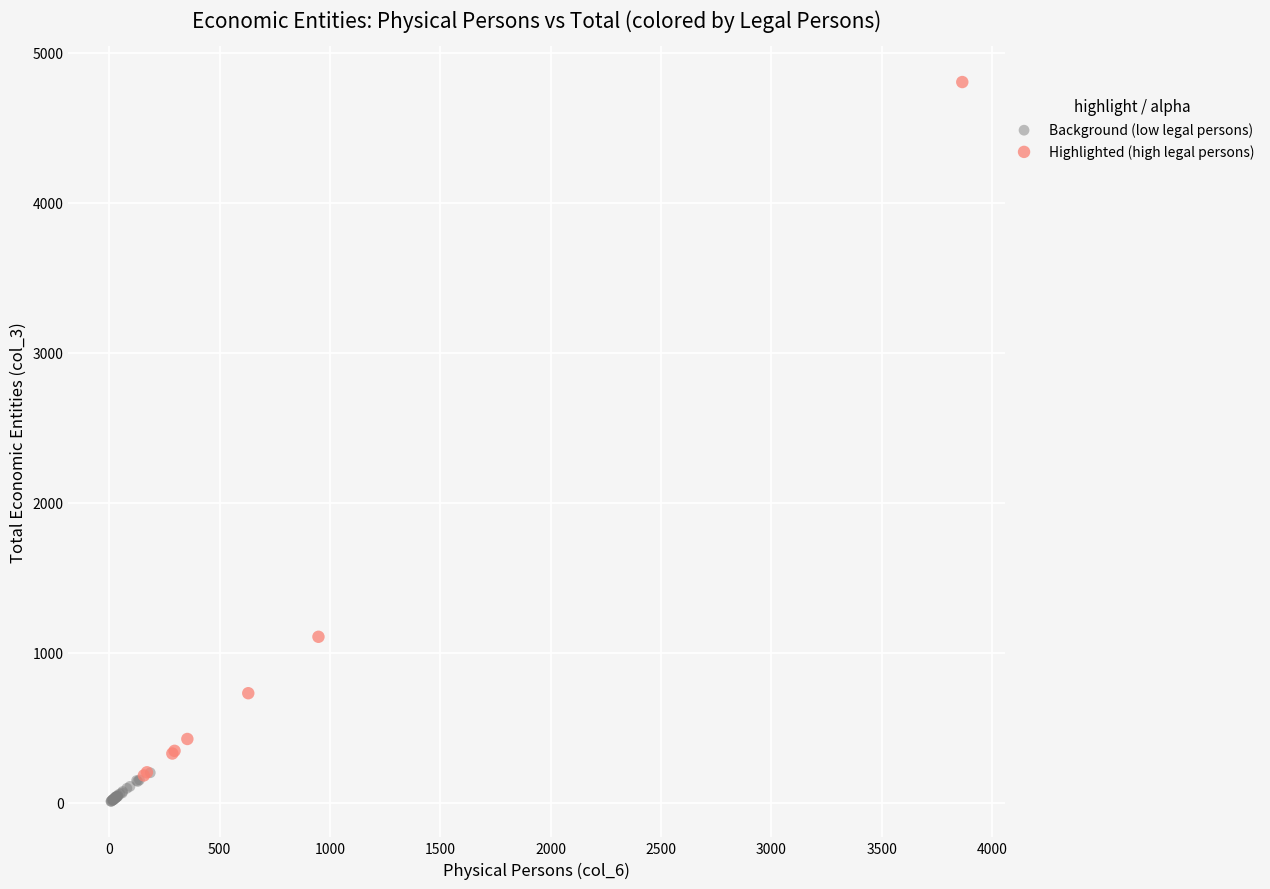

Which series reaches the maximum Y coordinate?

Highlighted (high legal persons)